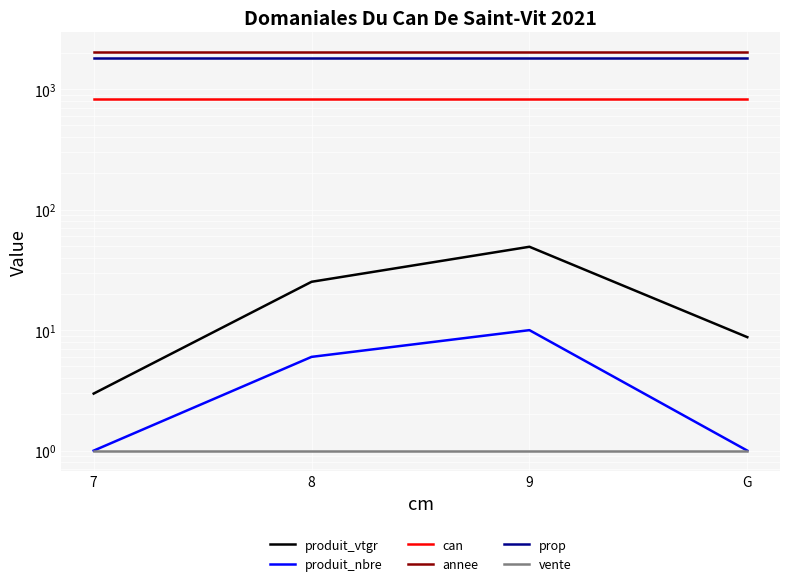

True or false: produit_nbre and produit_vtgr intersect in this chart.

False